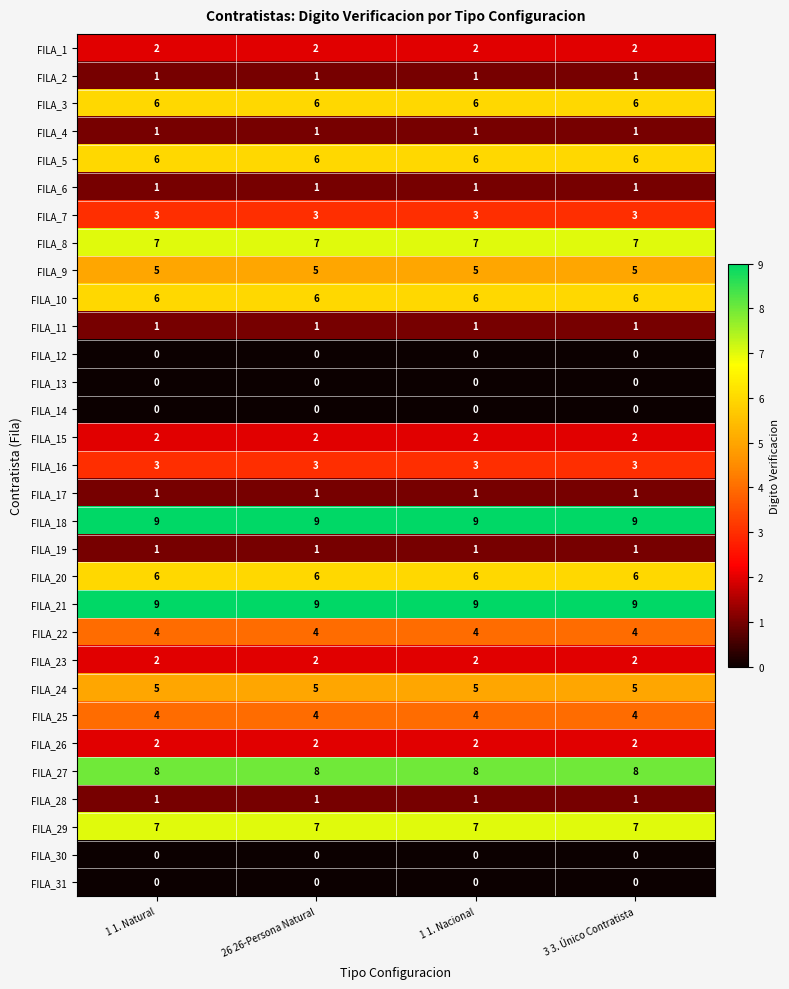

What is the total value across all series at 26 26-Persona Natural?

103